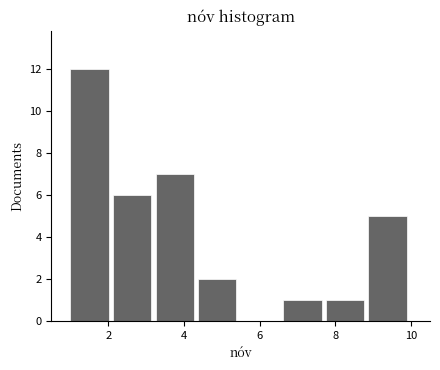

Reading left to right, transcribe this chart: for each bar, give the range it covers on the x-axis and its height. Neither the bar edges nor the heights are printed on the chart, so give them approximately, as read against the axes.

1.0 to 2.2: 12
2.2 to 3.2: 6
3.2 to 4.4: 7
4.4 to 5.6: 2
5.6 to 6.6: 0
6.6 to 7.8: 1
7.8 to 8.8: 1
8.8 to 10.0: 5